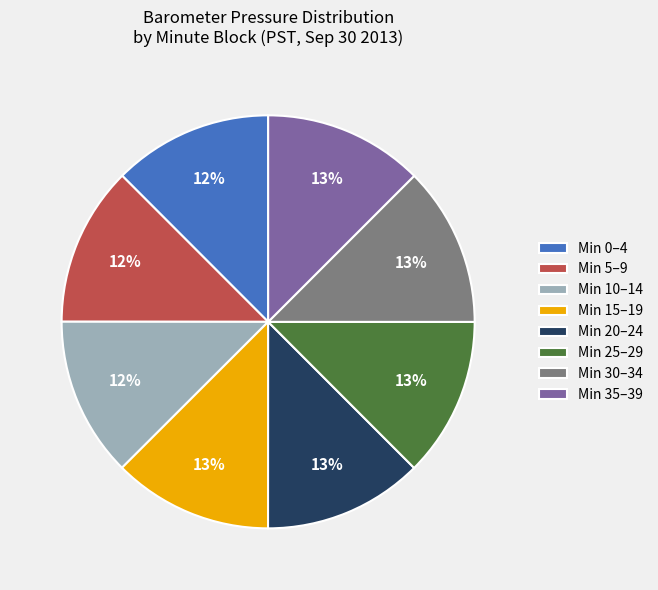

Does Min 35–39 account for over 50% of the chart?

No